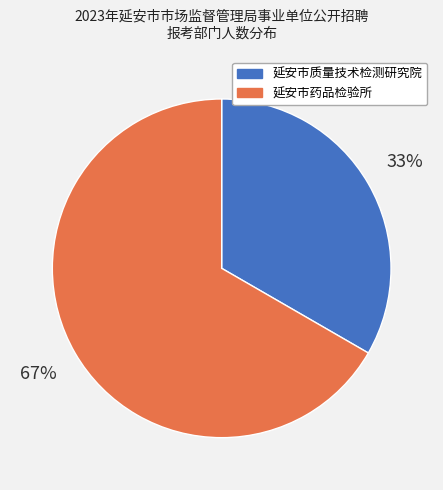

The 延安市药品检验所 slice represents 54% of the pie. True or false?

False